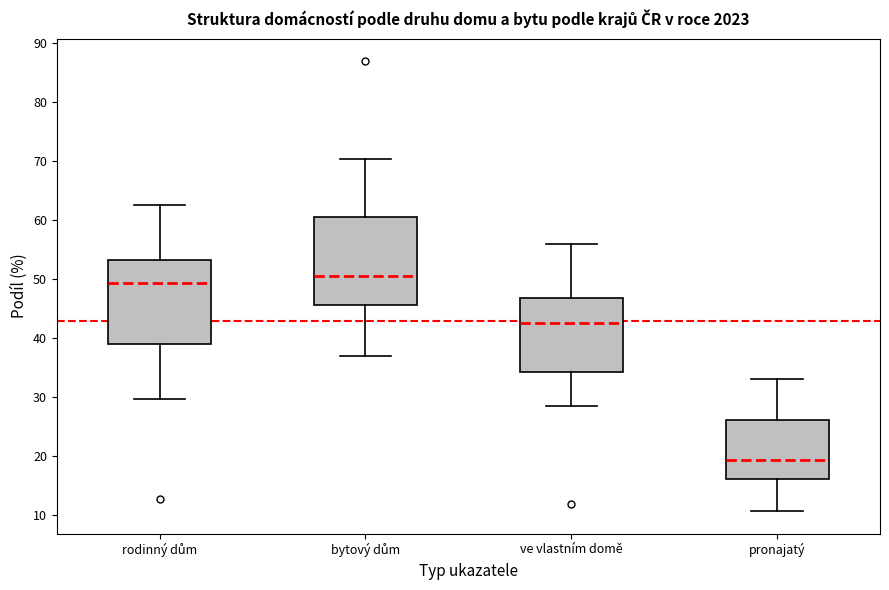

Reading left to right, transcribe this box plot: for each box, give where its median line is, the range the box spans, and where its two whiskers end, as read against the y-axis. The values are not printed on the chart, so give them approximately, as read against the axis.

rodinný dům: median 49, box 39 to 53, whiskers 30 to 63
bytový dům: median 51, box 46 to 61, whiskers 37 to 70
ve vlastním domě: median 43, box 34 to 47, whiskers 29 to 56
pronajatý: median 19, box 16 to 26, whiskers 11 to 33